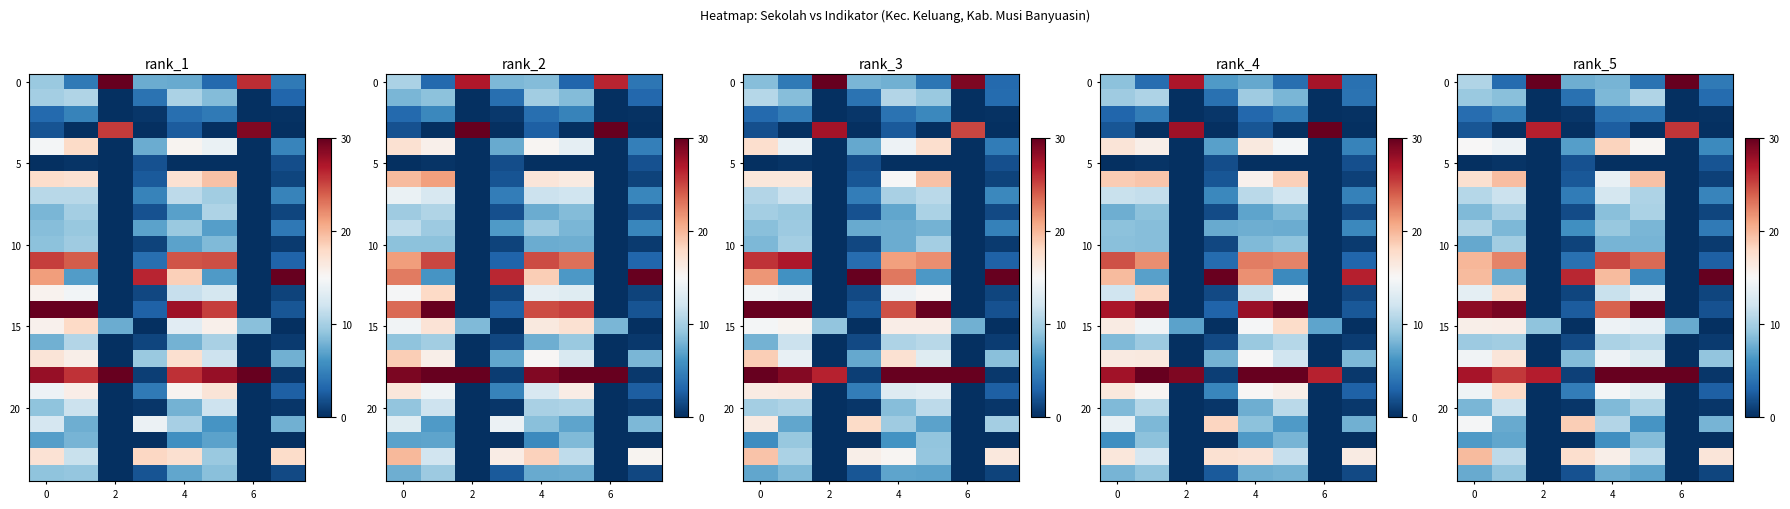

What is the total value across all series at 6?

124.0